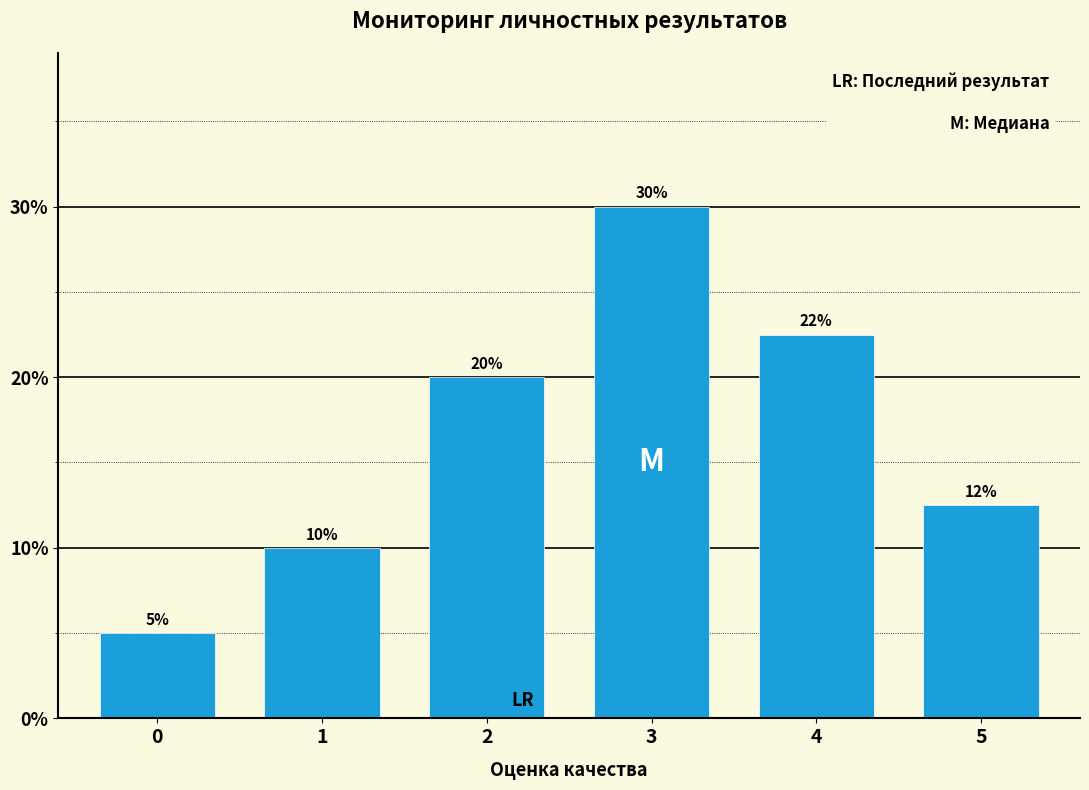

Between 3 and 2, which is larger?

3